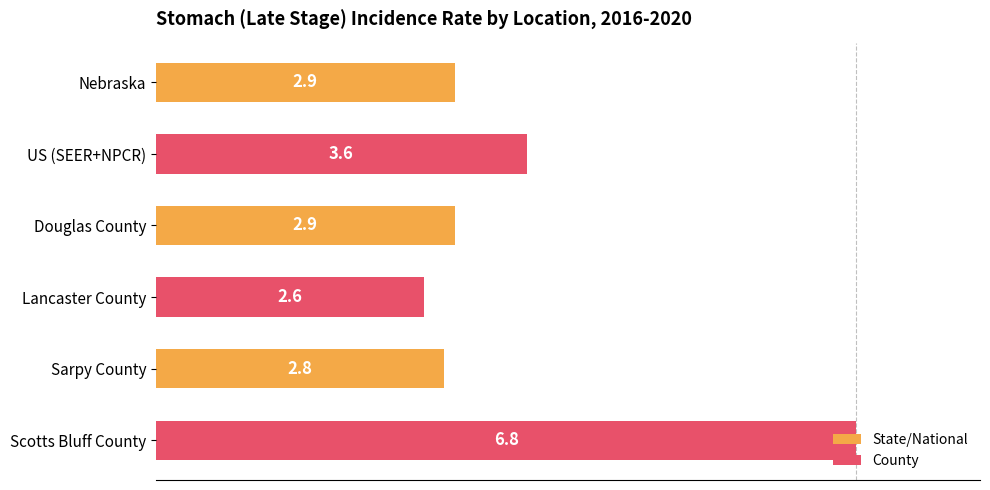

What is the sum of the values at US (SEER+NPCR) and Nebraska?

6.5